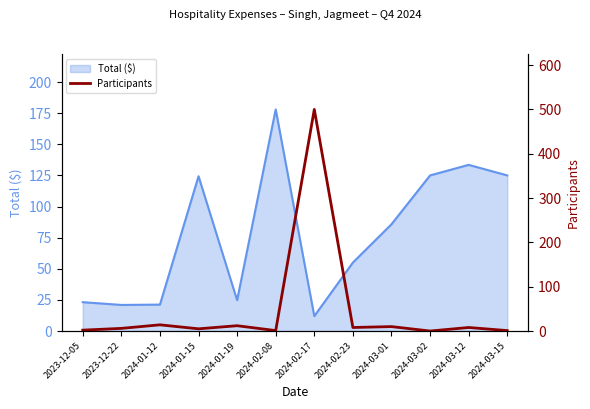

List the labels in order of value, largest first.

2024-02-17, 2024-01-12, 2024-01-19, 2024-03-01, 2024-02-23, 2024-03-12, 2023-12-22, 2024-01-15, 2023-12-05, 2024-02-08, 2024-03-15, 2024-03-02